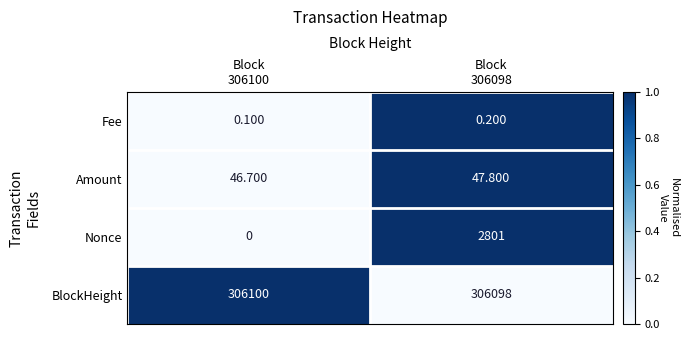

Rank the series by their maximum value, from highest to lowest.

BlockHeight, Nonce, Amount, Fee